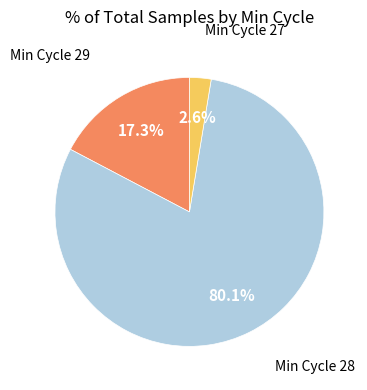

Rank the categories by value from lowest to highest.

Min Cycle 27, Min Cycle 29, Min Cycle 28